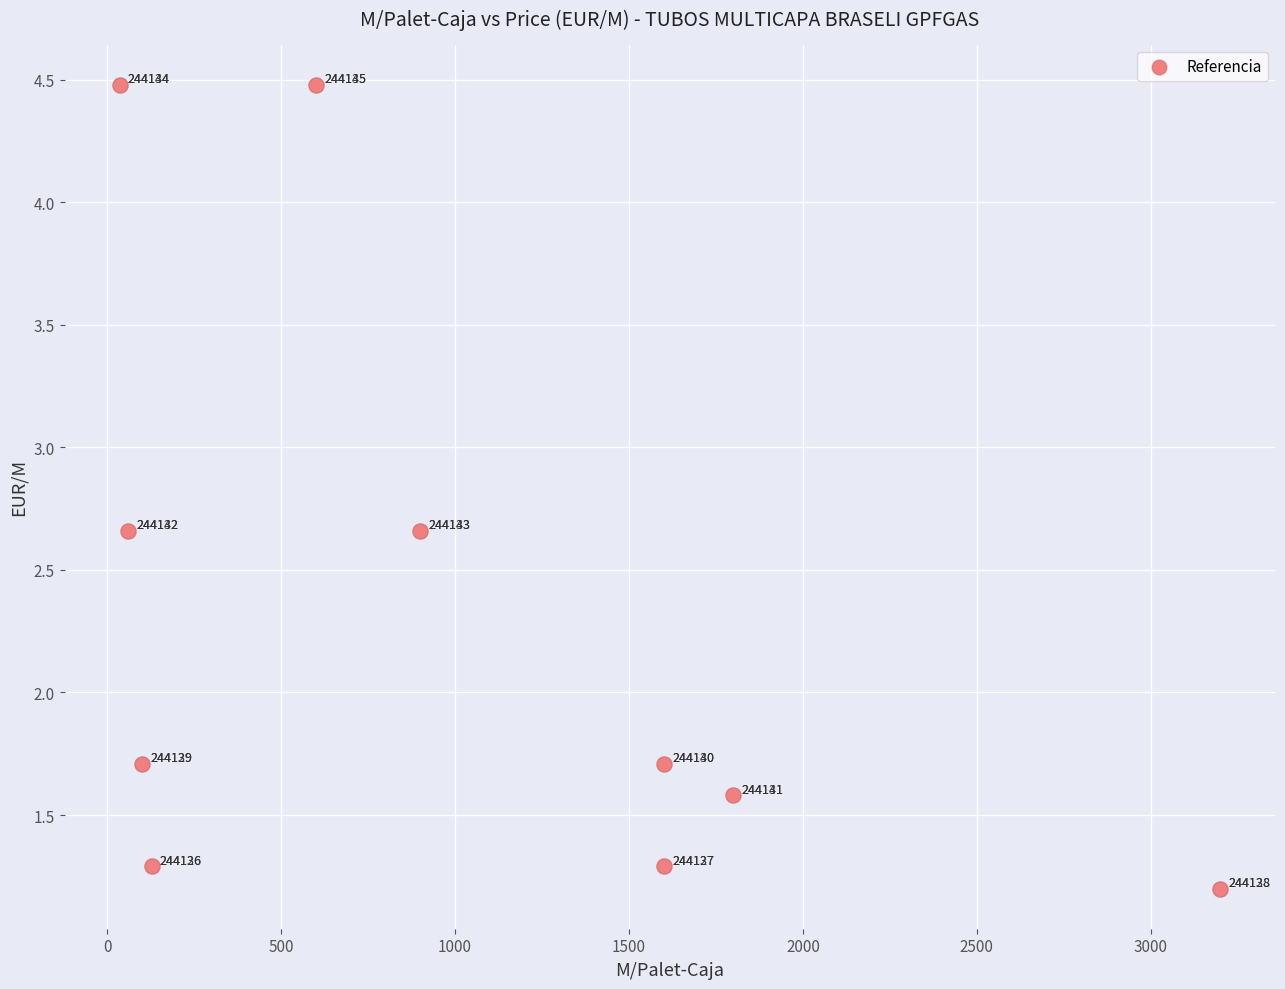

What Y value in the scatter plot is closest to 2?

1.7